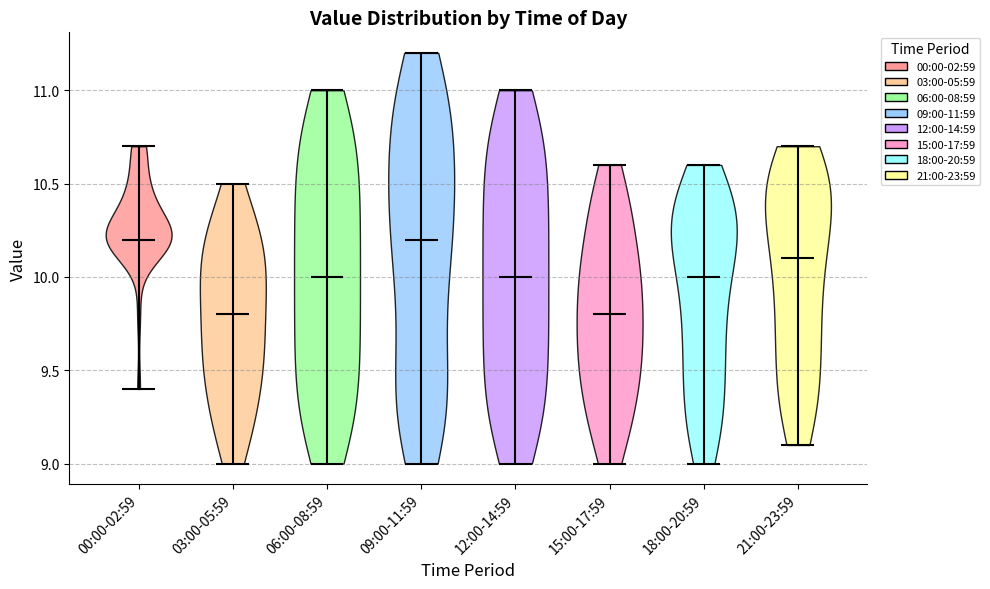

Reading left to right, read every violin against the y-axis: where its median line is, and the lowest and highest points it reaches. The values are not printed on the chart, so give them approximately, as read against the axis.

00:00-02:59: median line 10.2, lowest point 9.4, highest point 10.7
03:00-05:59: median line 9.8, lowest point 9.0, highest point 10.5
06:00-08:59: median line 10.0, lowest point 9.0, highest point 11.0
09:00-11:59: median line 10.2, lowest point 9.0, highest point 11.2
12:00-14:59: median line 10.0, lowest point 9.0, highest point 11.0
15:00-17:59: median line 9.8, lowest point 9.0, highest point 10.6
18:00-20:59: median line 10.0, lowest point 9.0, highest point 10.6
21:00-23:59: median line 10.1, lowest point 9.1, highest point 10.7